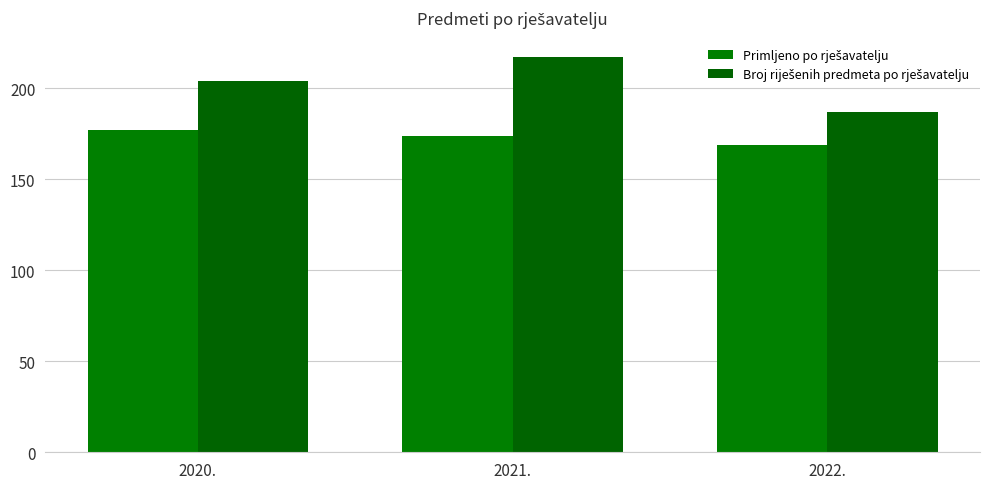

Are the bars grouped side by side (vs. stacked)?

Yes